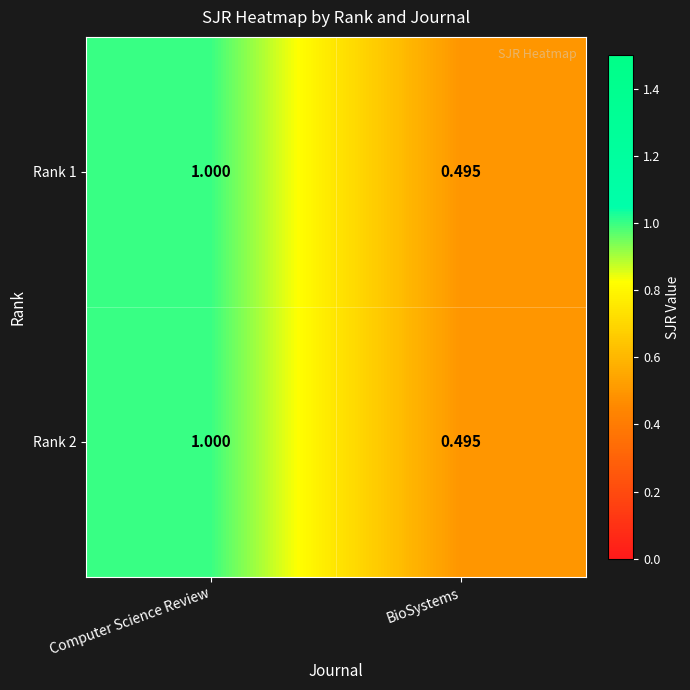

At which label does Rank 1 reach its minimum?

BioSystems